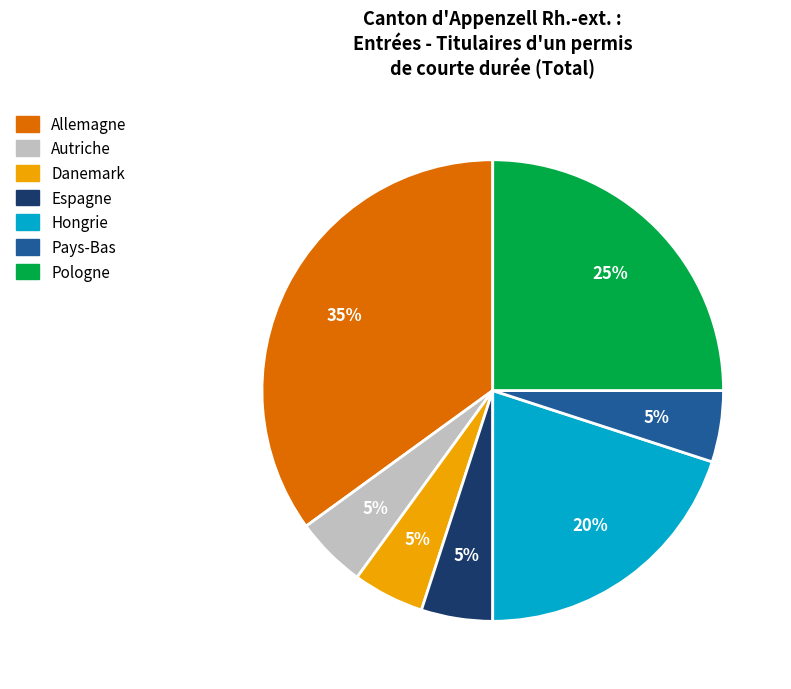

To the nearest percent, what portion does Hongrie represent?

20%